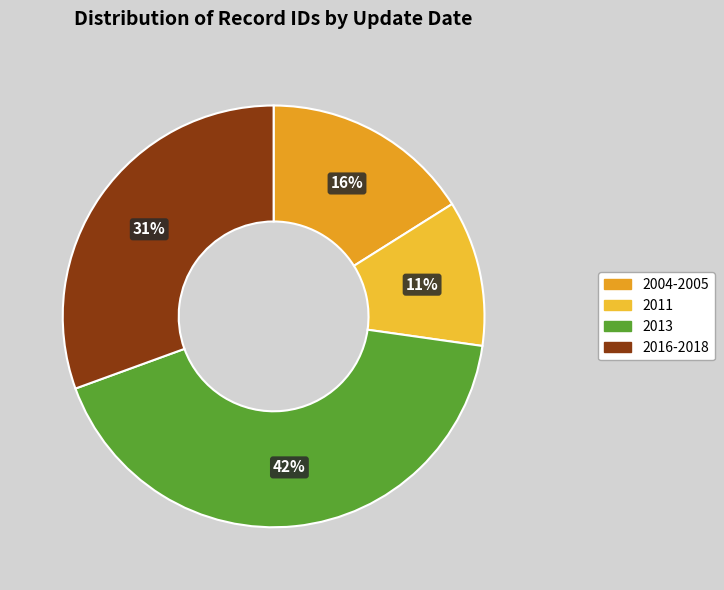

Count the number of slices in the pie.

4